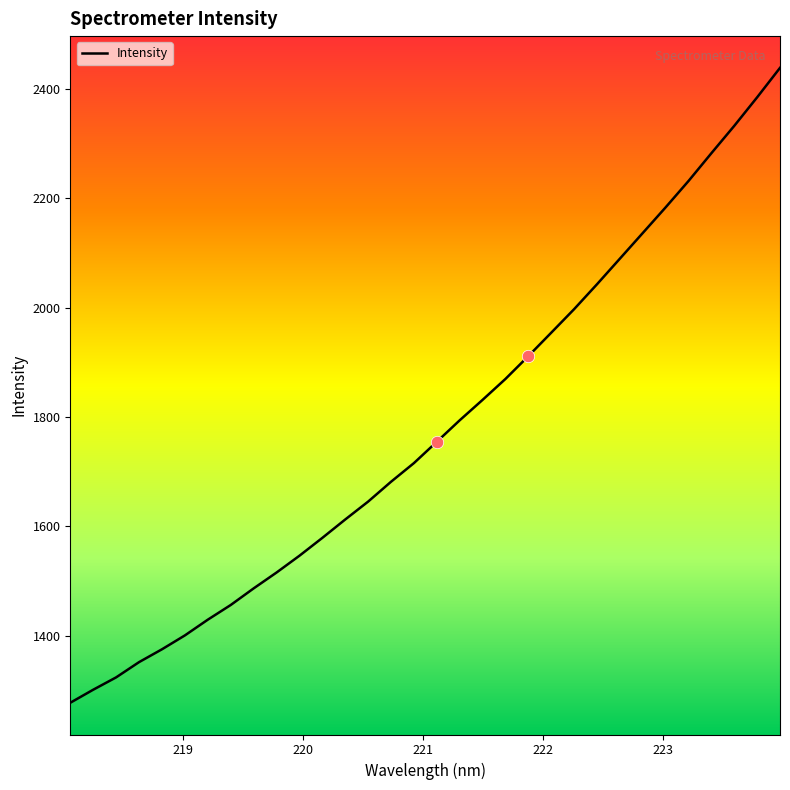

What is the minimum value shown in the chart?

1277.2